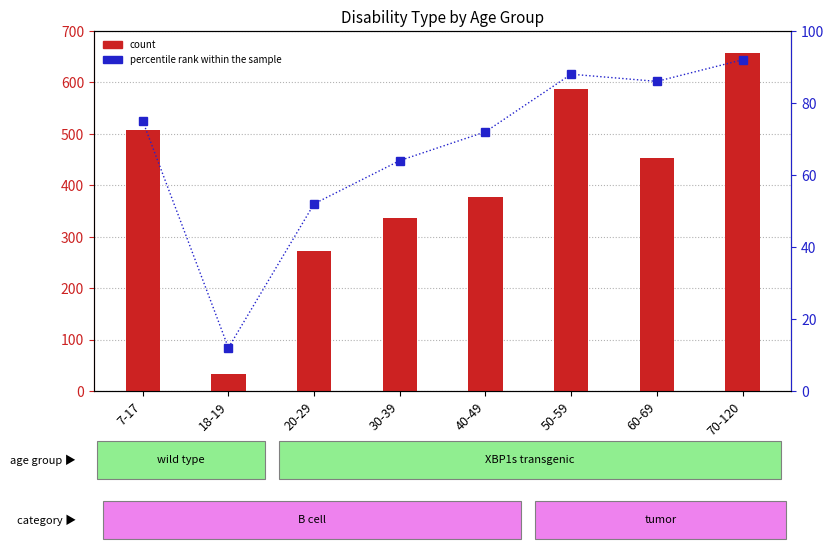

What is the value of the count bar at the 7th from the left?

454